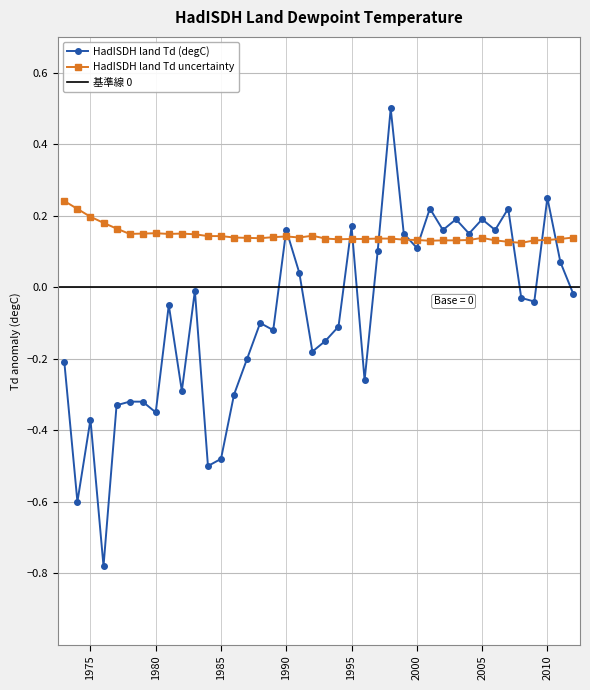

Where is the first local maximum for HadISDH land Td uncertainty?

1980